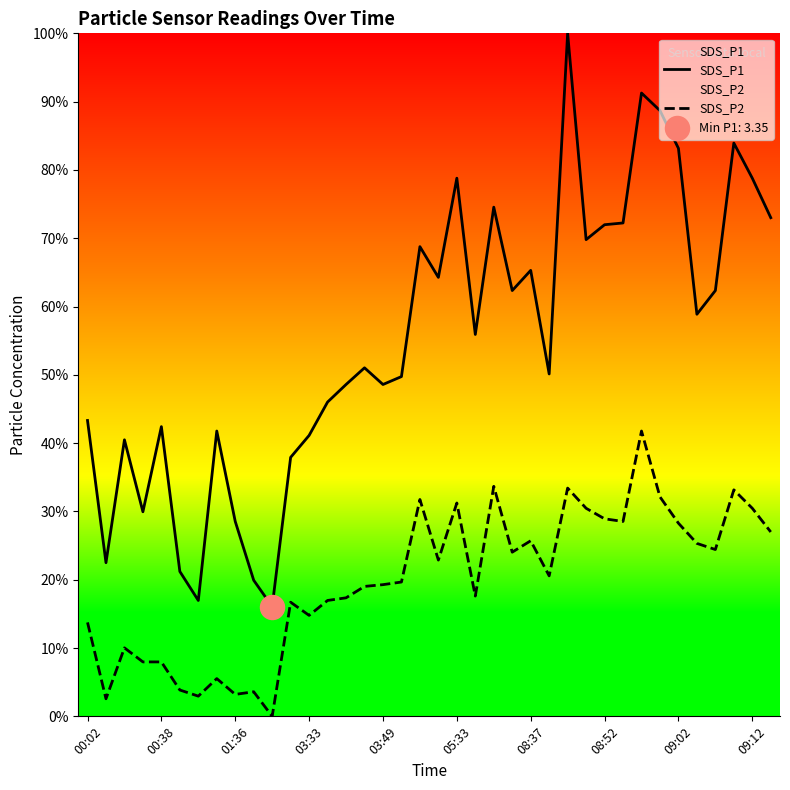

At how many categories does at least one series exceed 64?

15